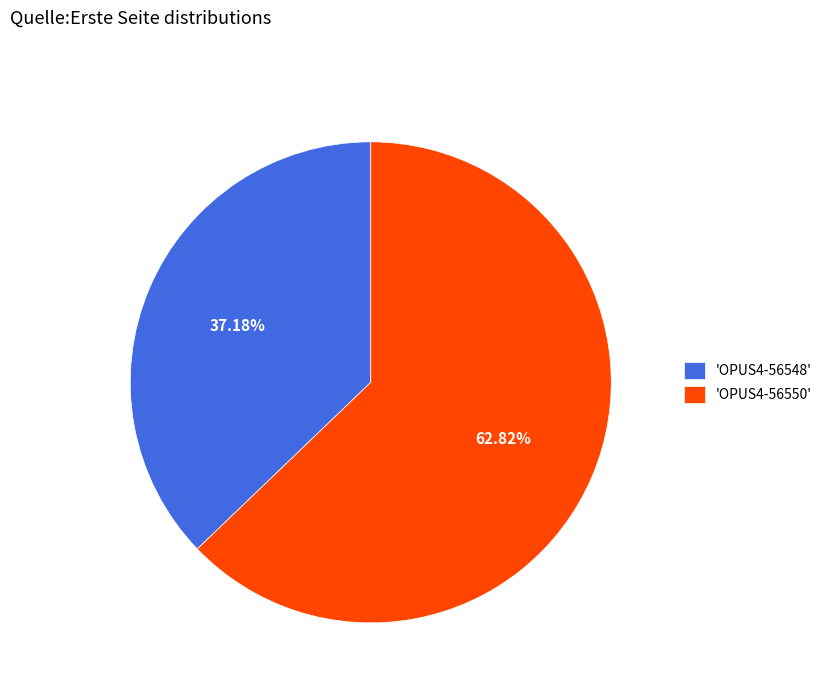

Combined, do 'OPUS4-56550' and 'OPUS4-56548' account for over 50%?

Yes